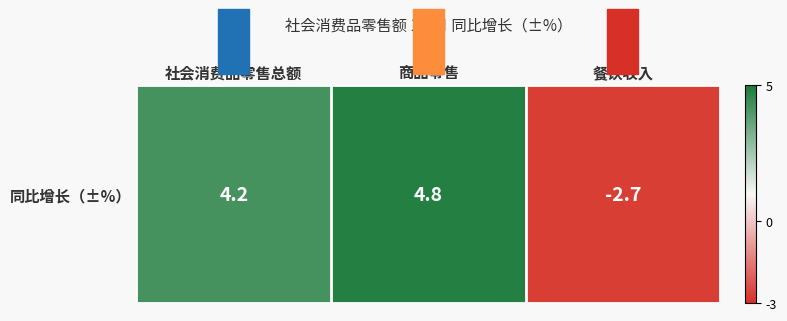

How many values are above zero?

2